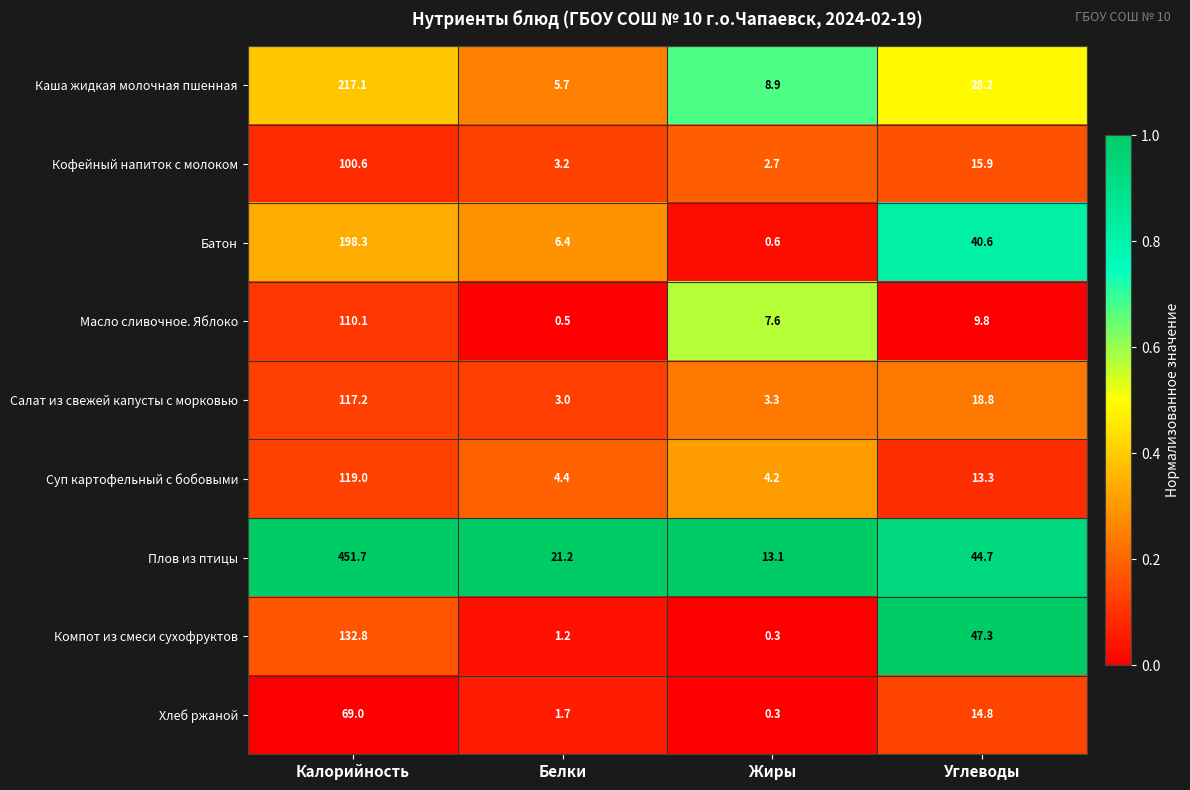

Rank the categories by Кофейный напиток с молоком value from highest to lowest.

Калорийность, Углеводы, Белки, Жиры